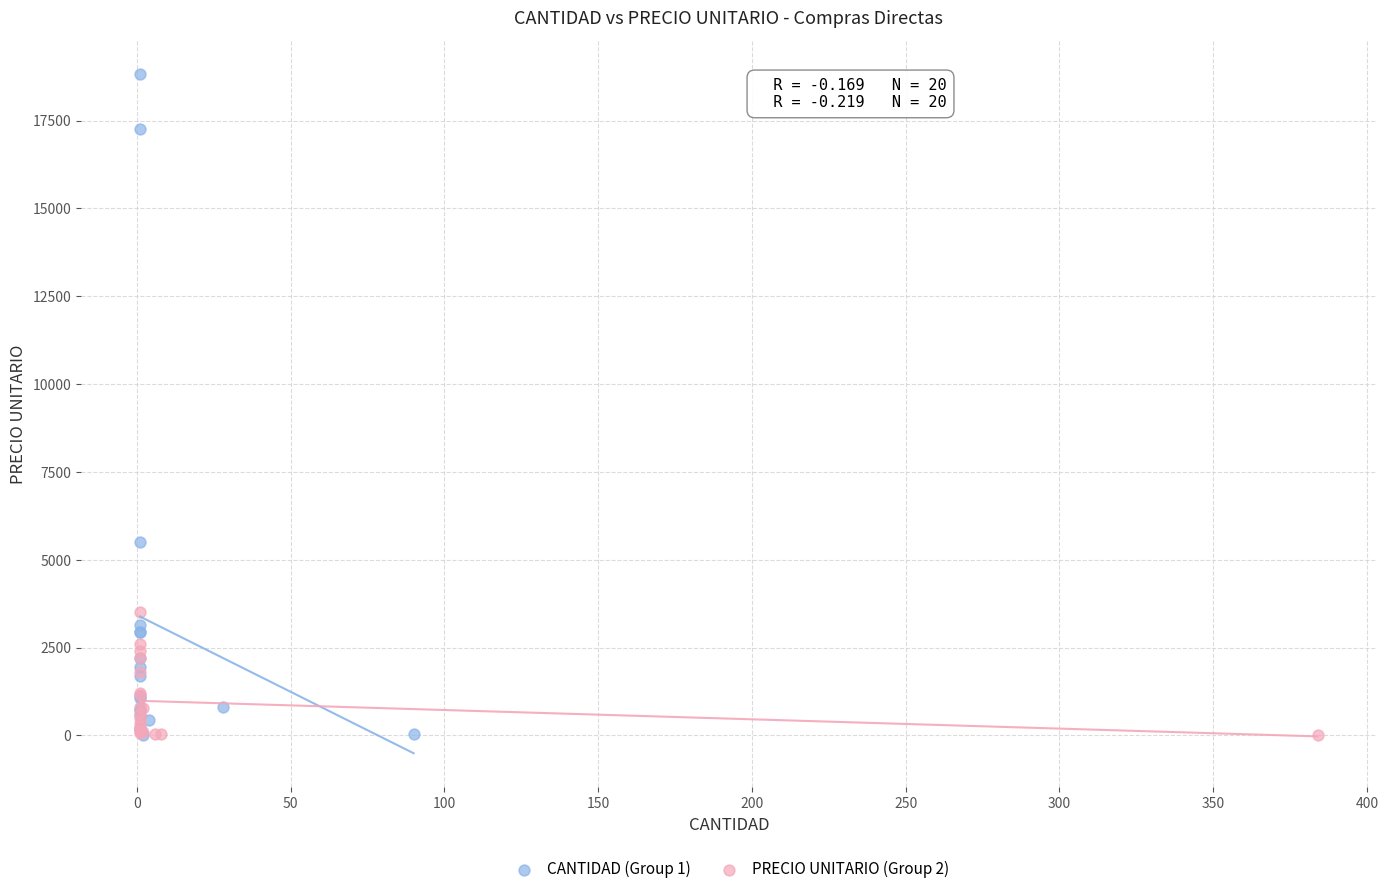

Which series contains the highest Y value?

CANTIDAD (Group 1)